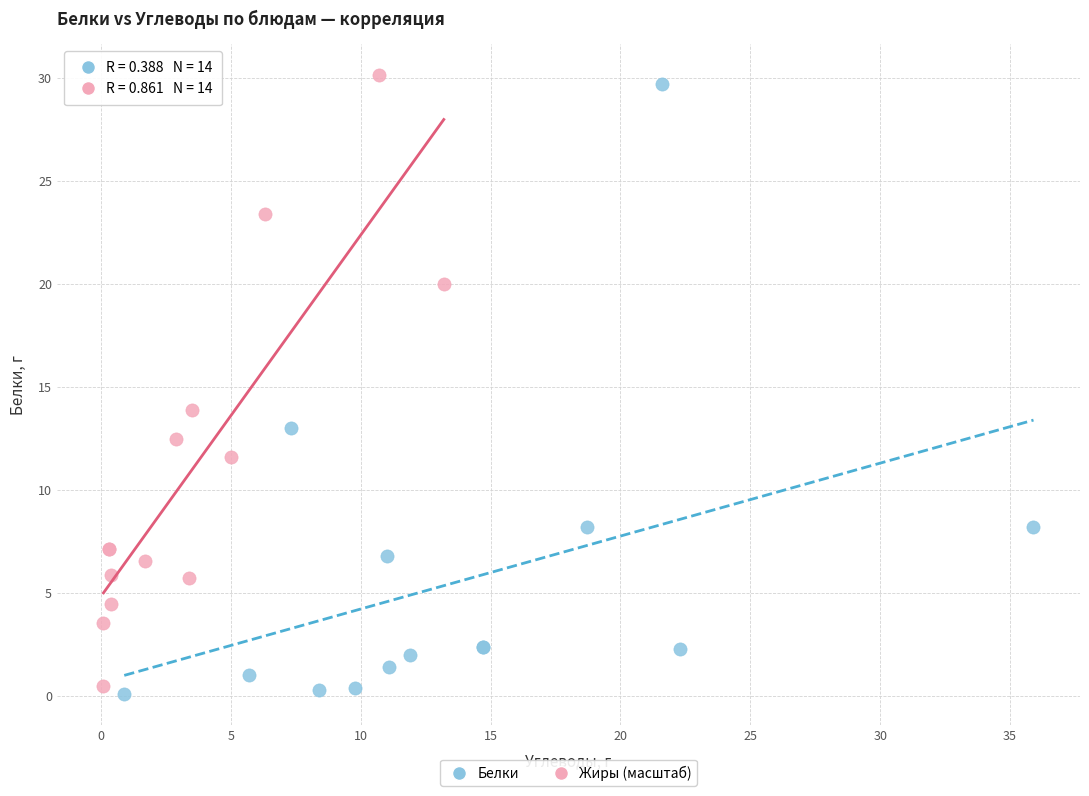

Which series contains the lowest Y value?

Белки